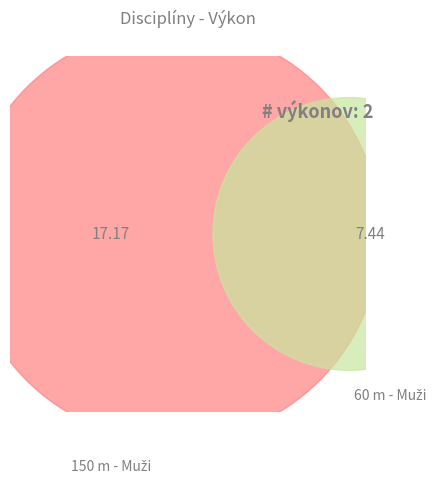

How many slices are in this pie chart?

2